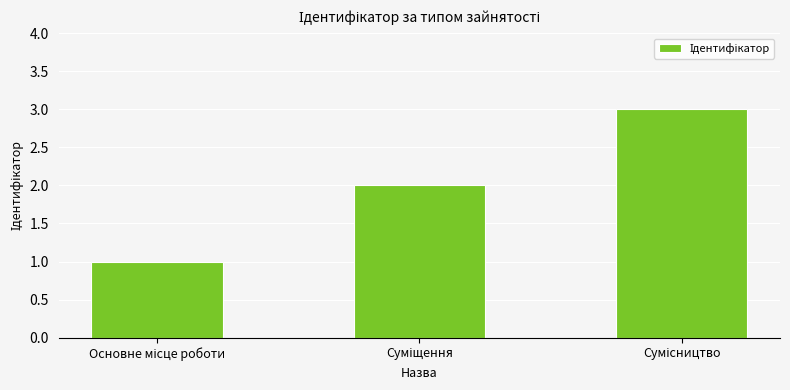

What is the maximum value shown in the chart?

3